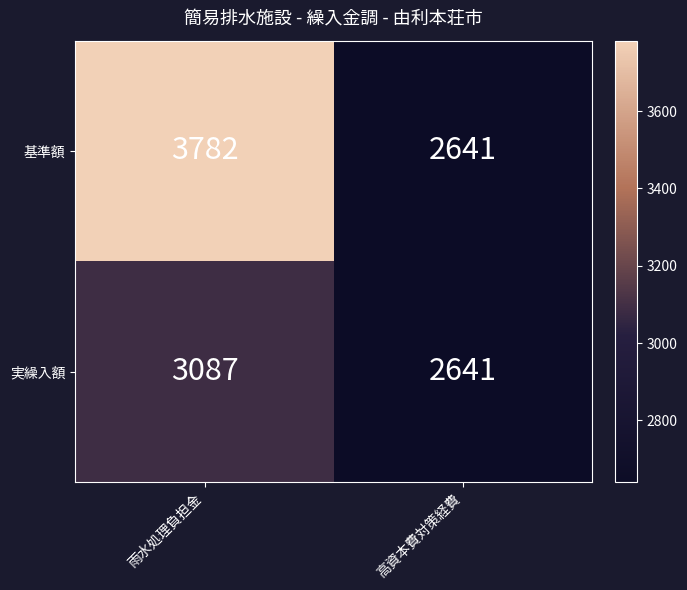

At which category is the sum across all series the highest?

雨水処理負担金